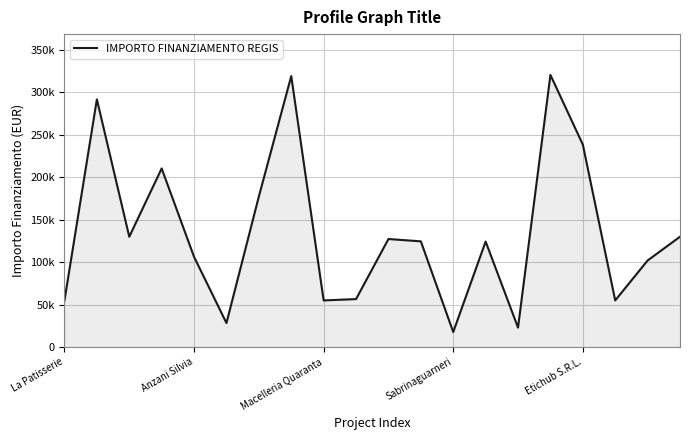

How many interior local valleys (lower than both neighbors) does the data have?

6